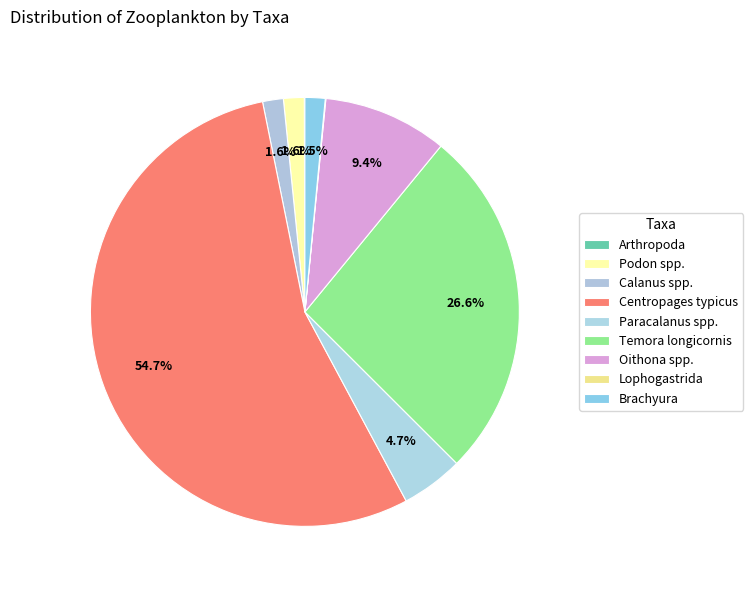

To the nearest percent, what is the difference between the largest and smallest slice percentages?

55%